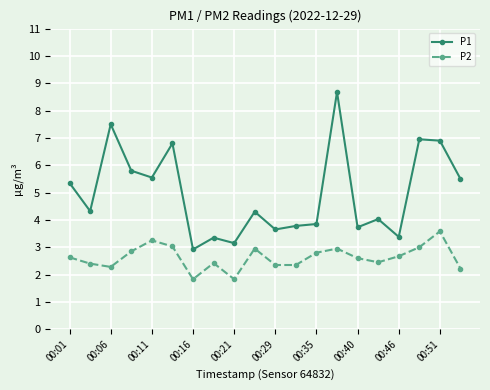

True or false: P2 and P1 cross at least once.

False